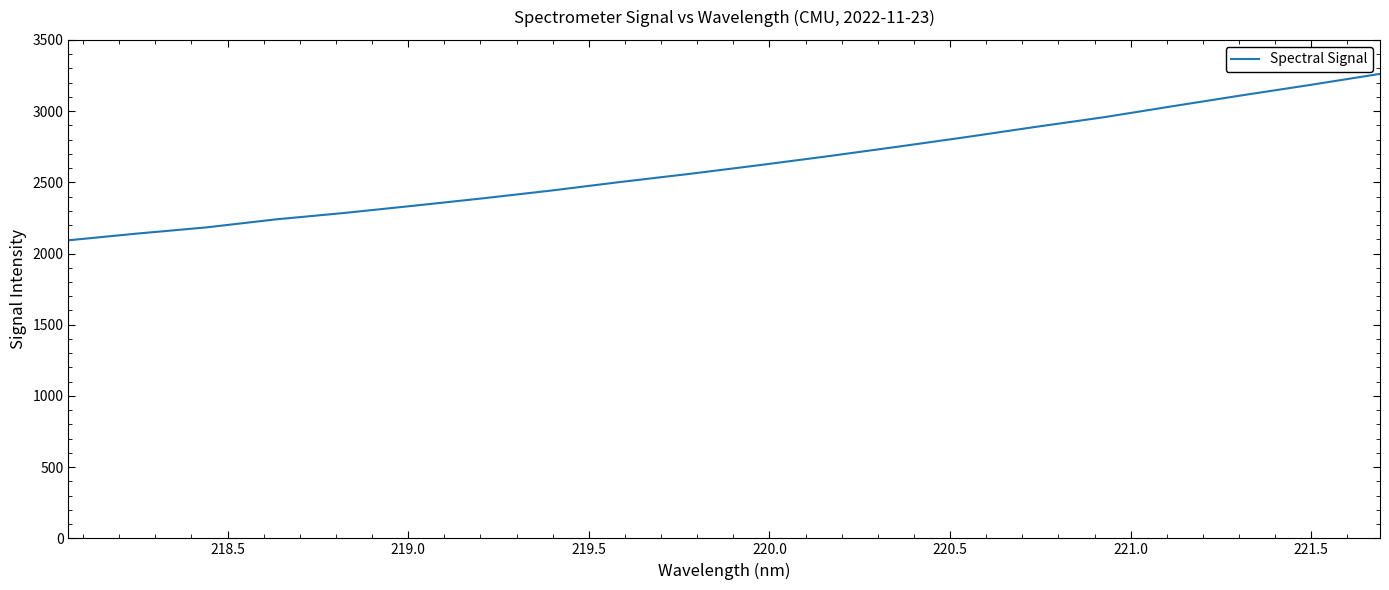

Is this an area chart (filled region under the line)?

No